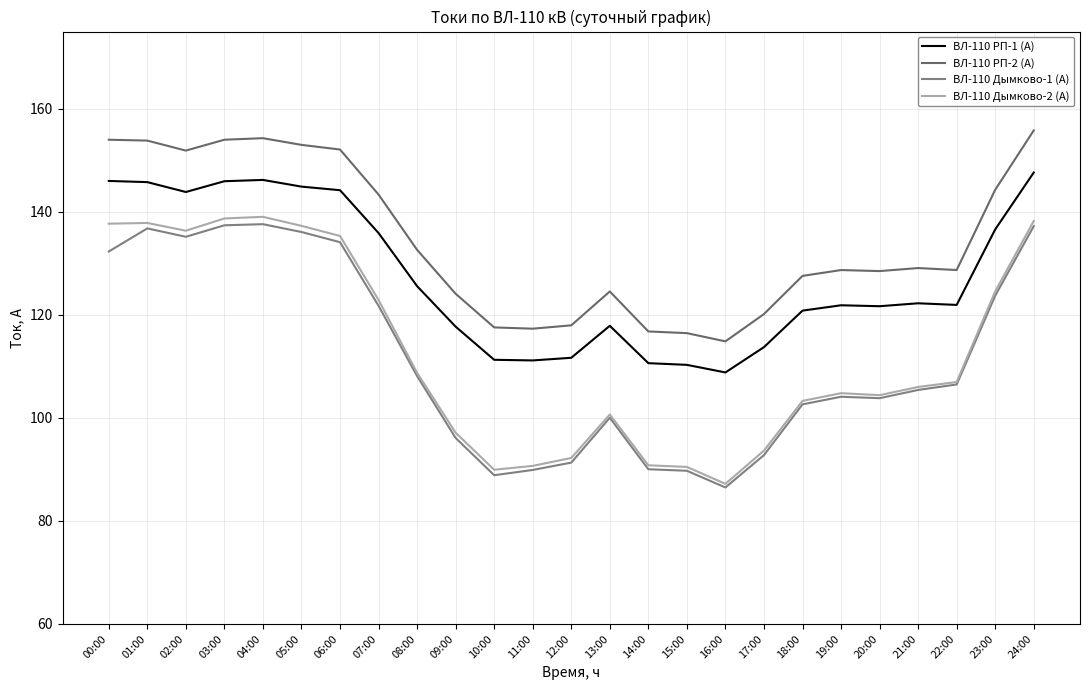

True or false: ВЛ-110 Дымково-1 (А) and ВЛ-110 РП-1 (А) intersect in this chart.

False